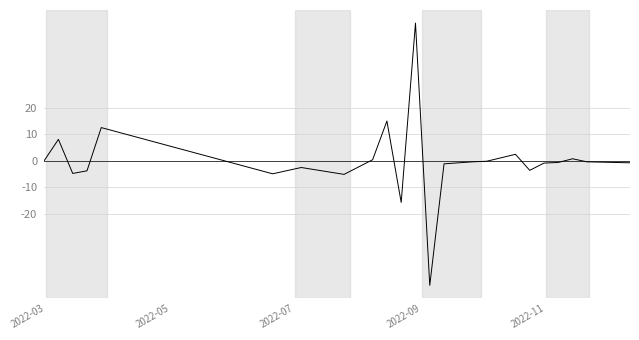

What is the difference between the maximum and minimum values?

98.8